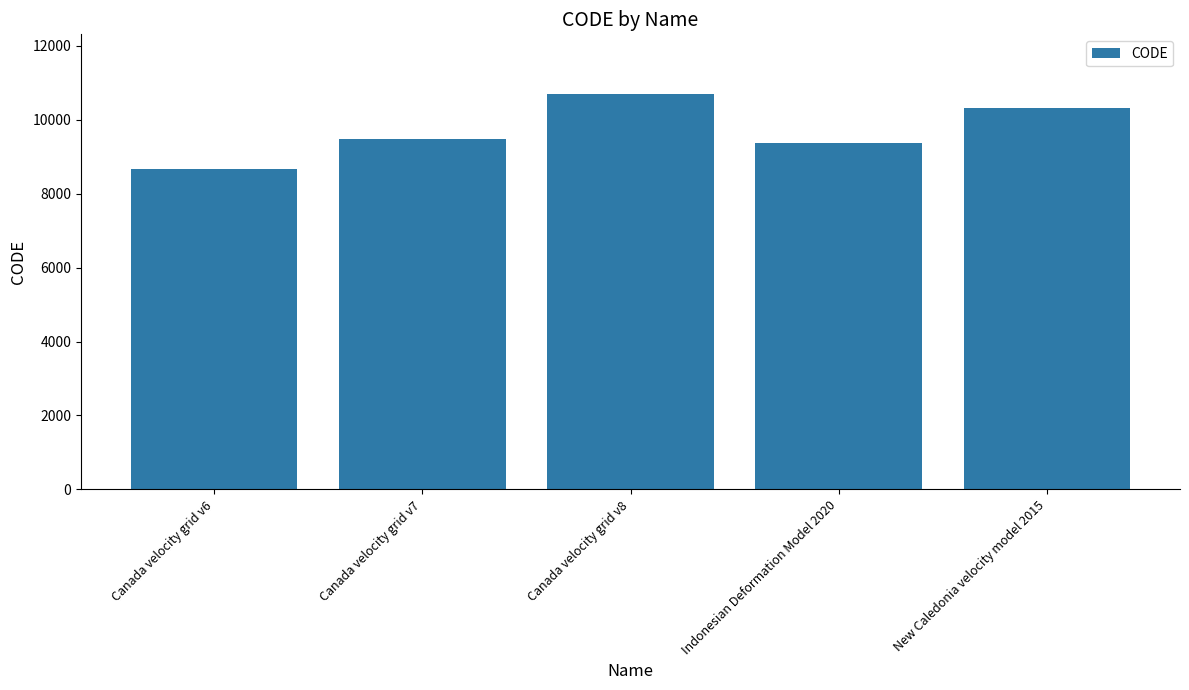

Count the number of categories in the chart.

5